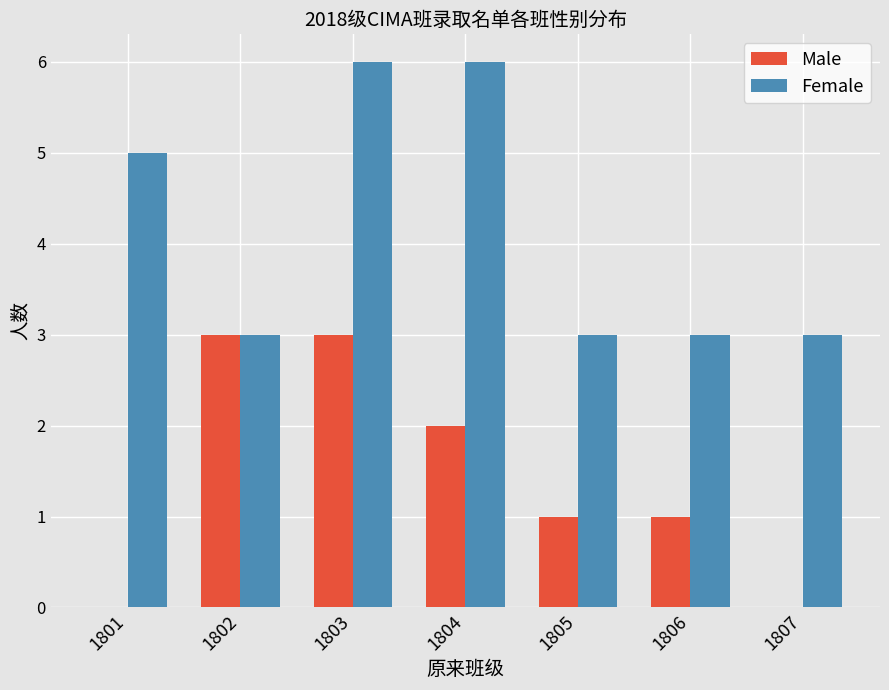

Reading left to right, list all the values displayed in this chart.

Male: 0	3	3	2	1	1	0
Female: 5	3	6	6	3	3	3